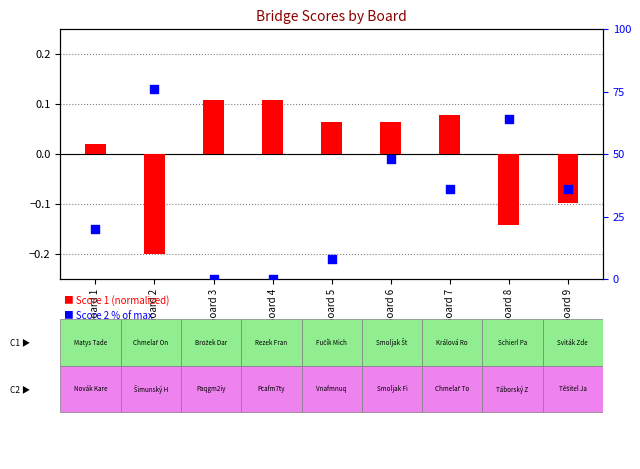

At how many categories does at least one series exceed 5?

7